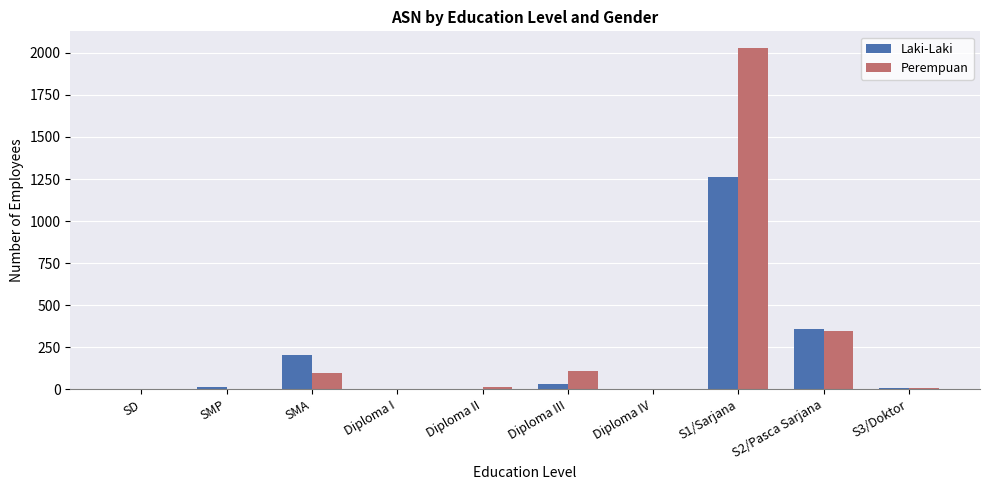

At which category is the sum across all series the highest?

S1/Sarjana